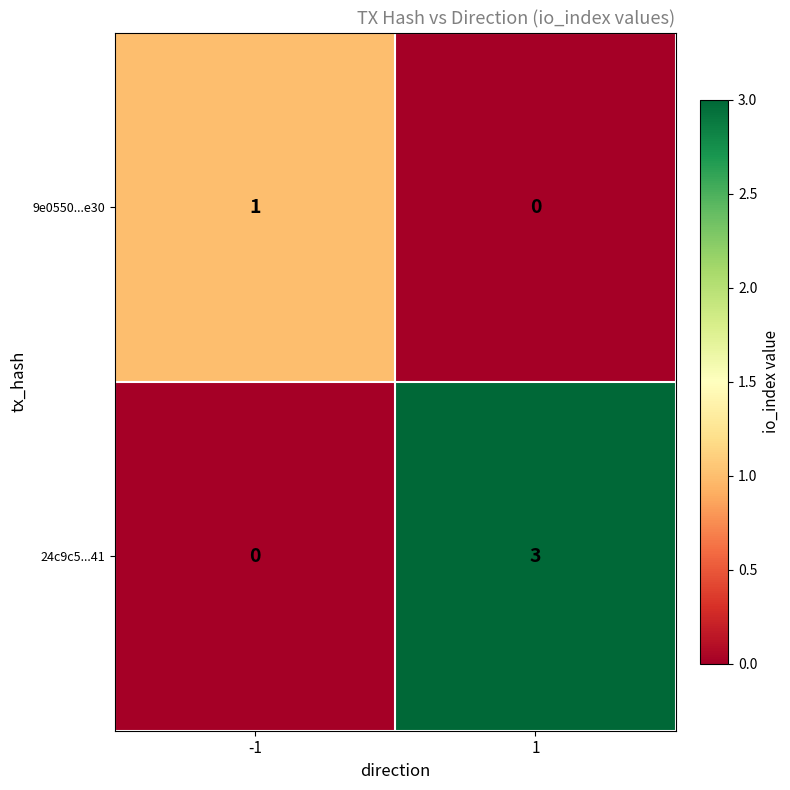

True or false: 24c9c5...41 has a value of 0 at -1.

True